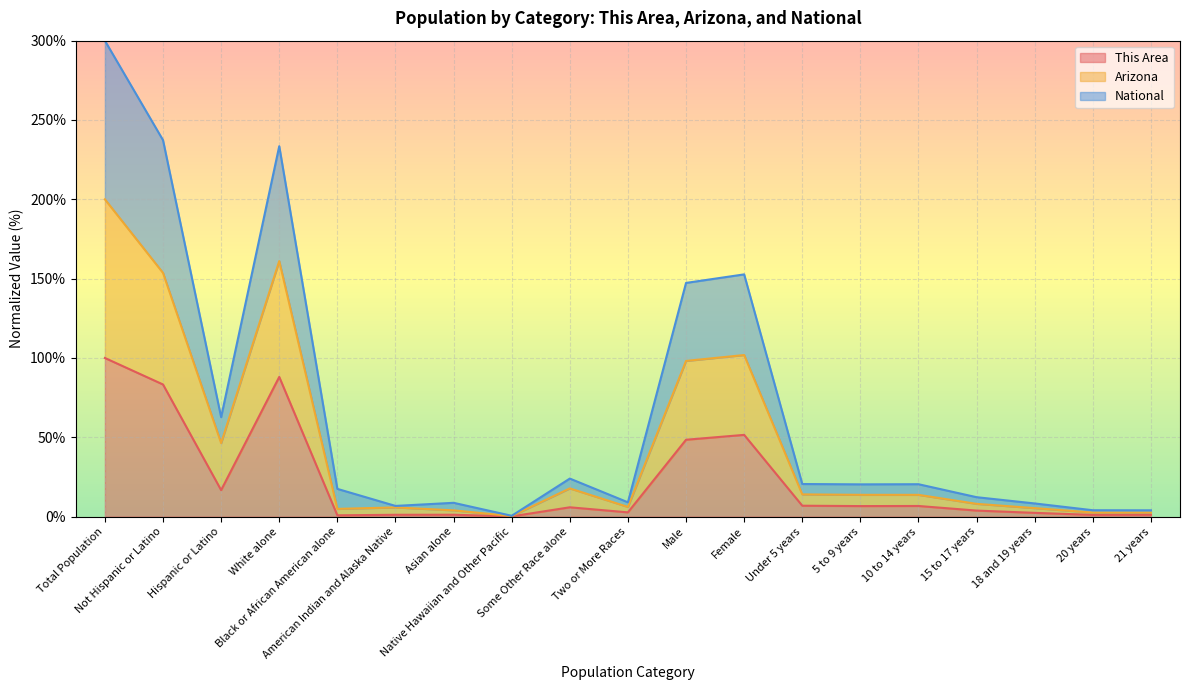

How many values in the This Area series exceed 5?

10